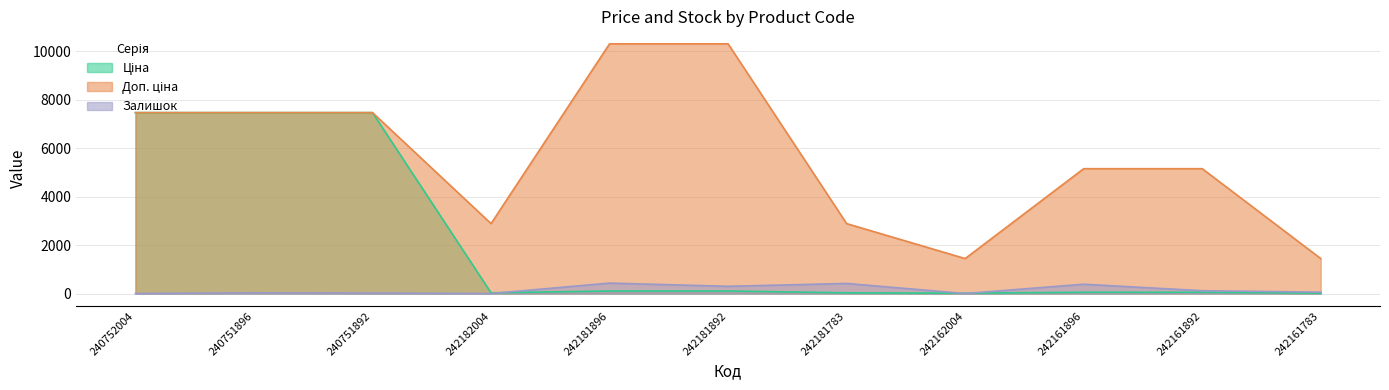

At which label does Ціна reach its minimum?

242162004